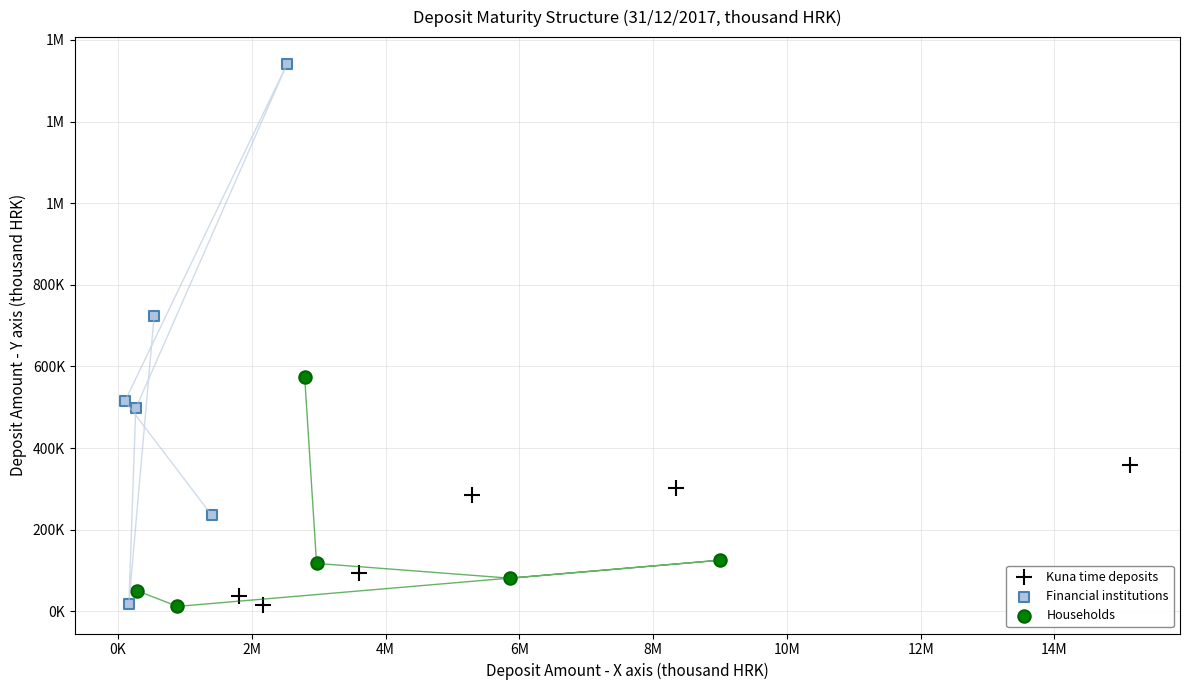

What are all the series names shown in the legend?

Kuna time deposits, Financial institutions, Households